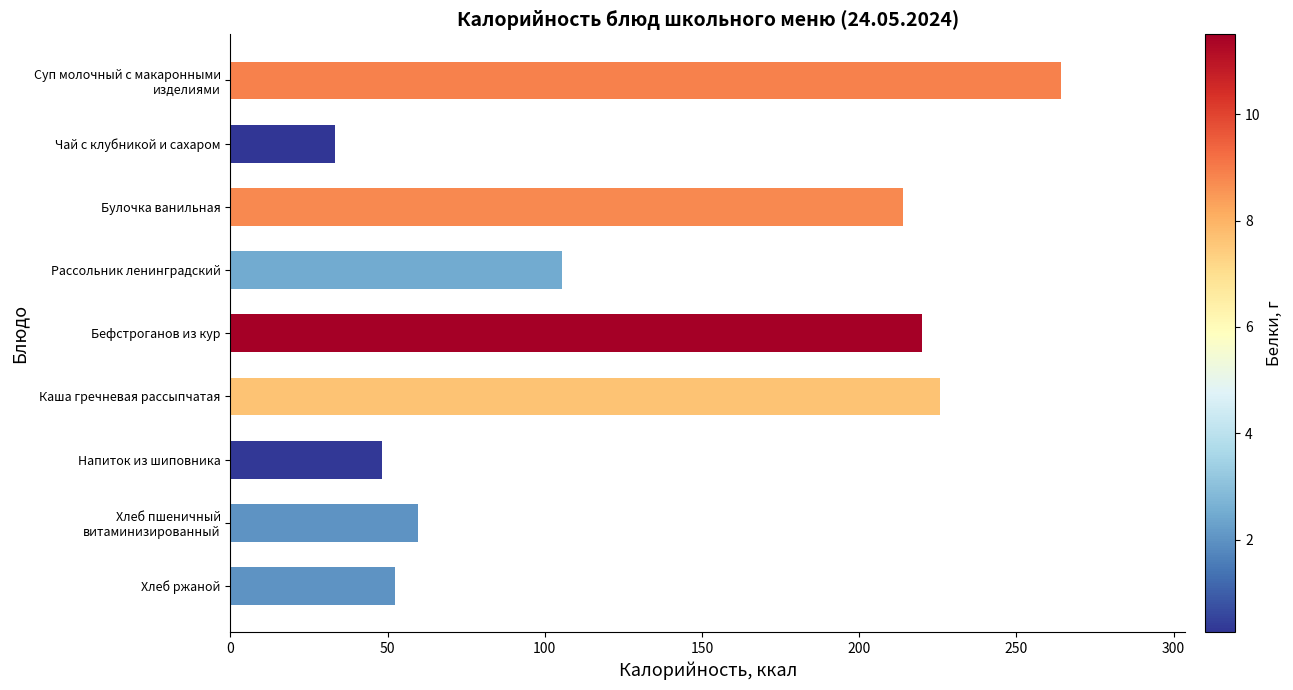

List the labels in order of value, smallest first.

Чай с клубникой и сахаром, Напиток из шиповника, Хлеб ржаной, Хлеб пшеничный
витаминизированный, Рассольник ленинградский, Булочка ванильная, Бефстроганов из кур, Каша гречневая рассыпчатая, Суп молочный с макаронными
изделиями